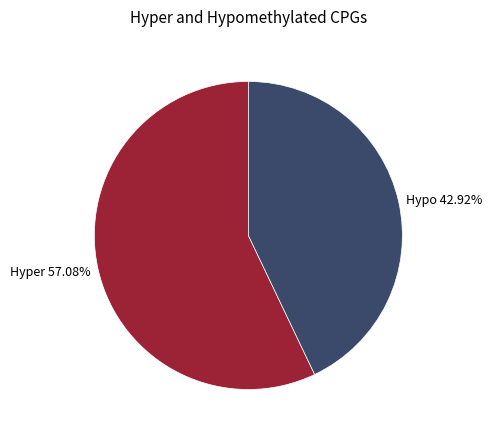

How many slices are in this pie chart?

2